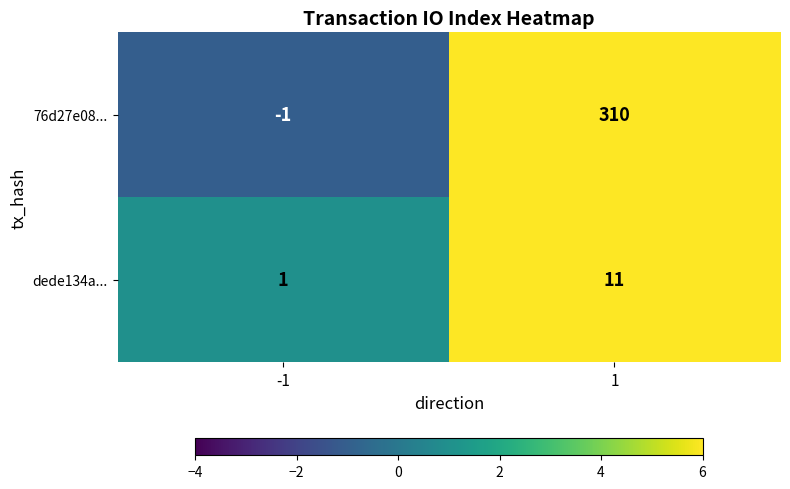

The 76d27e08... series shows 0 at -1. True or false?

False